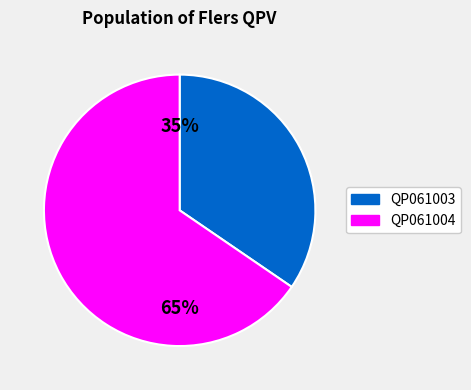

To the nearest percent, what portion does QP061004 represent?

65%